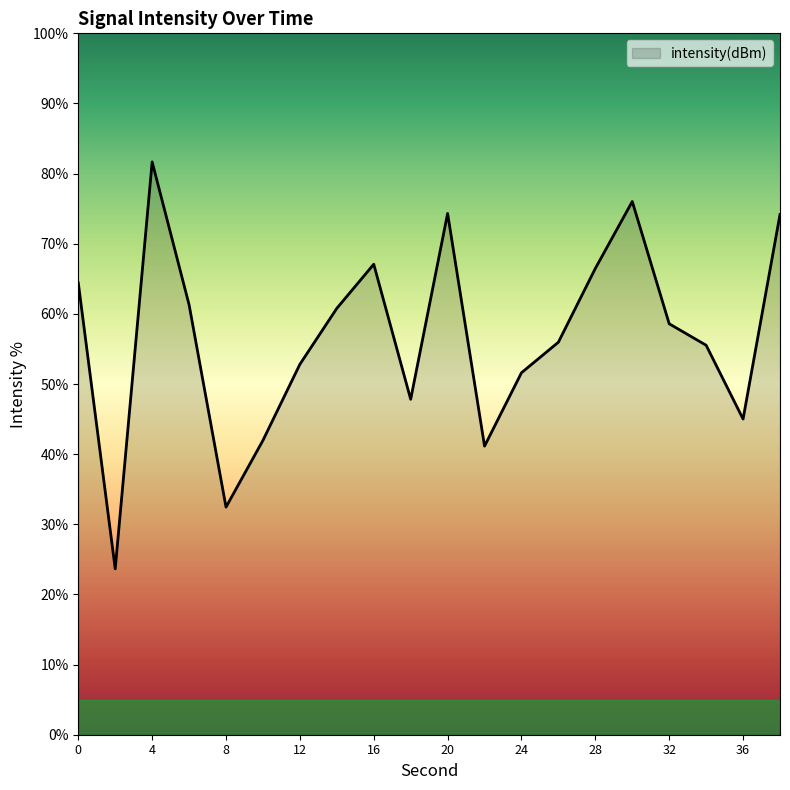

What is the smallest value displayed?

23.7